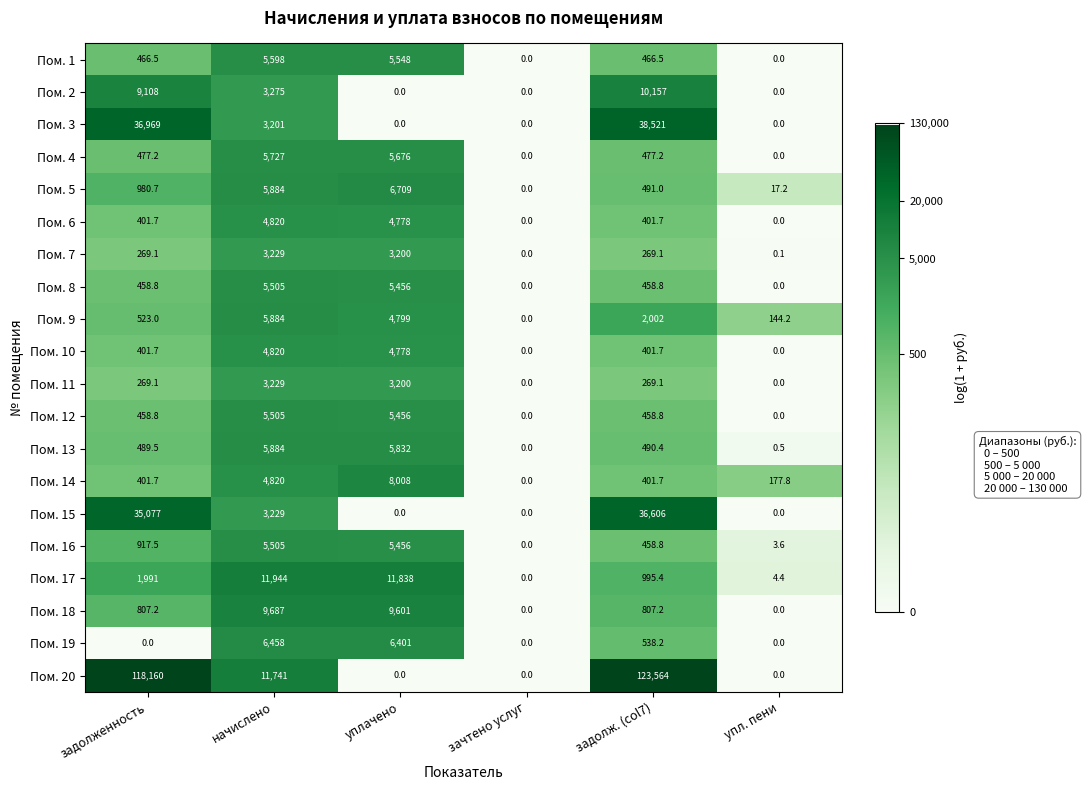

Where is Пом. 2 nearest to the value 5078?

начислено